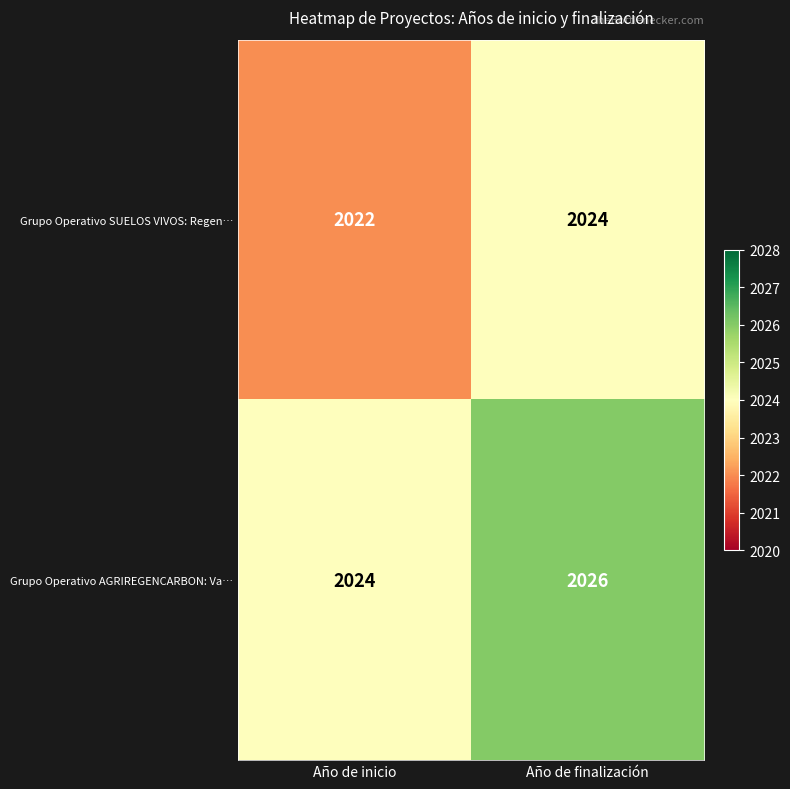

What is the average value of the Grupo Operativo SUELOS VIVOS: Regen… series?

2023